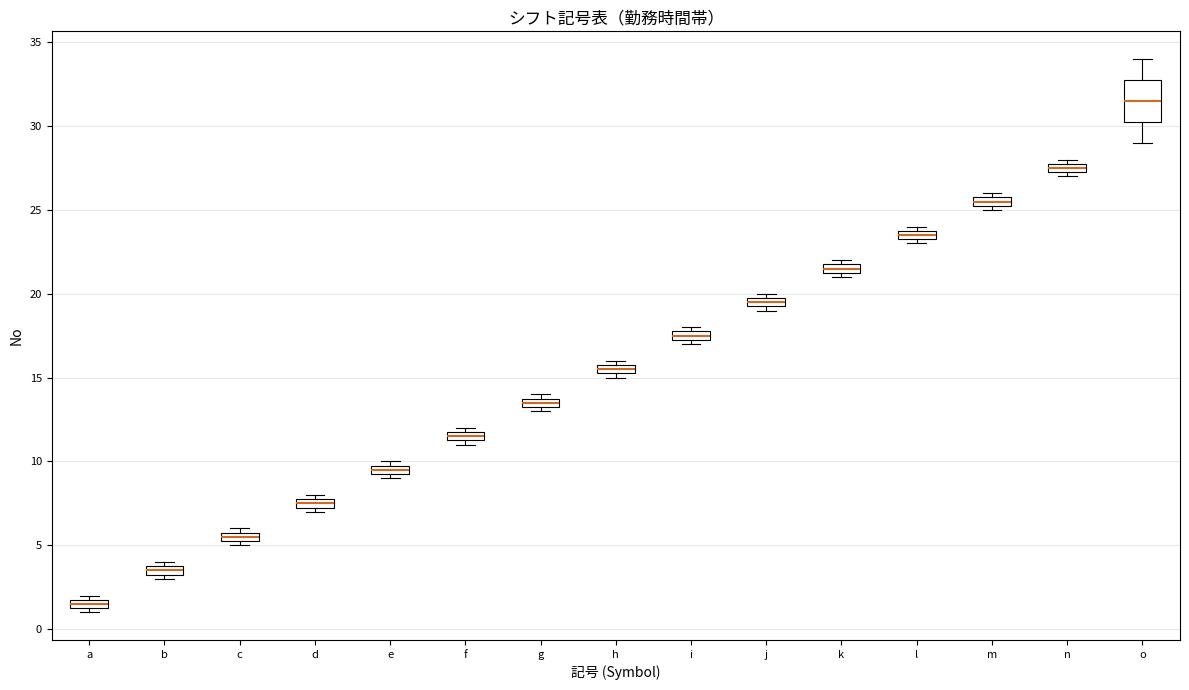

Where is the upper edge of the box for e on the y-axis? The values are not printed on the chart, so give them approximately, as read against the axis.

10.0